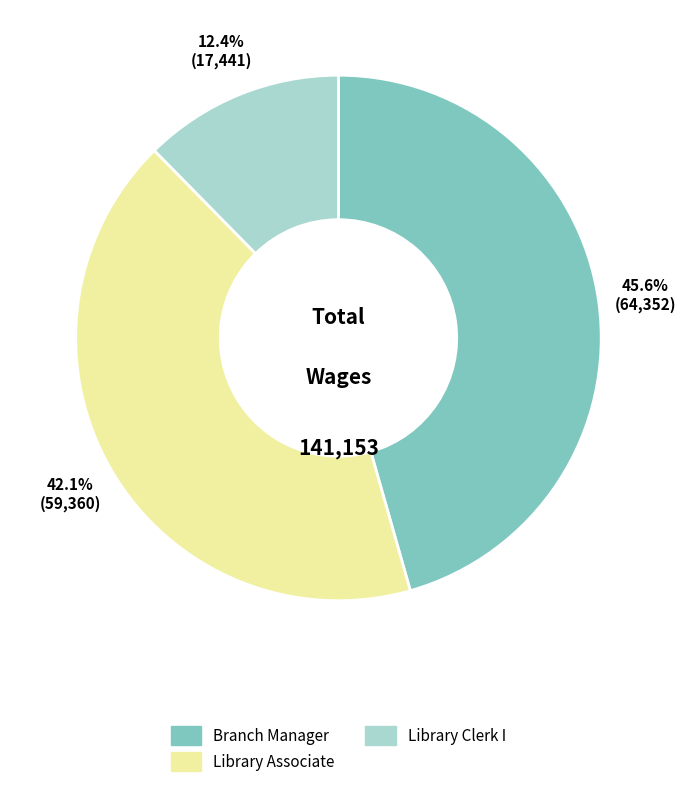

The Library Clerk I slice represents 12% of the pie. True or false?

True